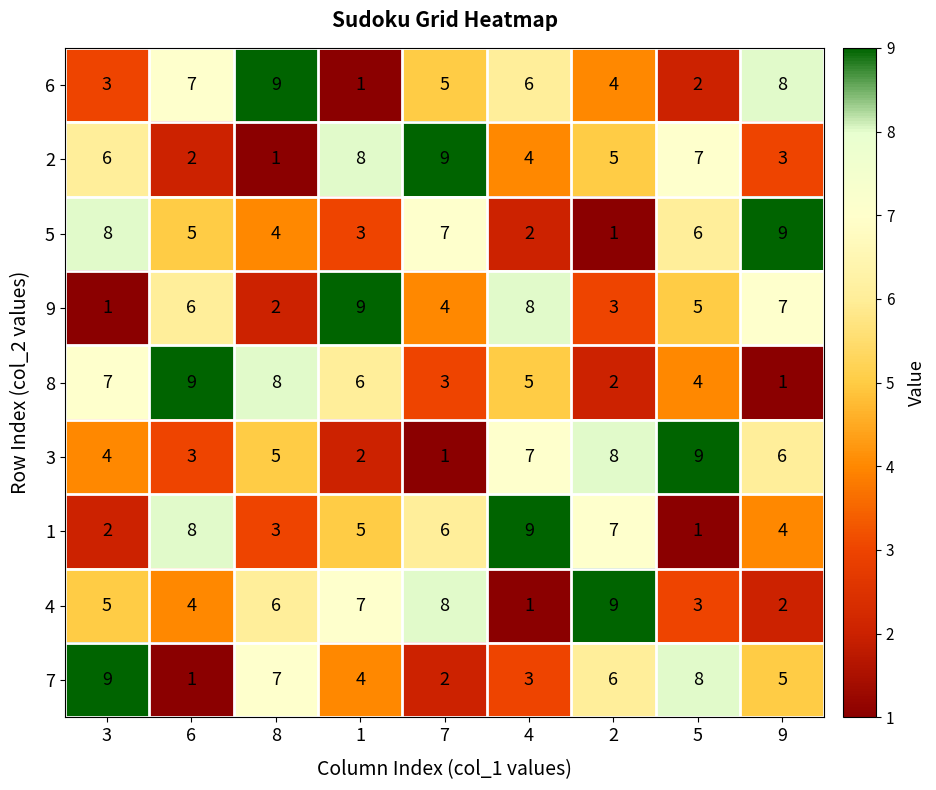

Count the 3 values in the range 3 to 7.

5